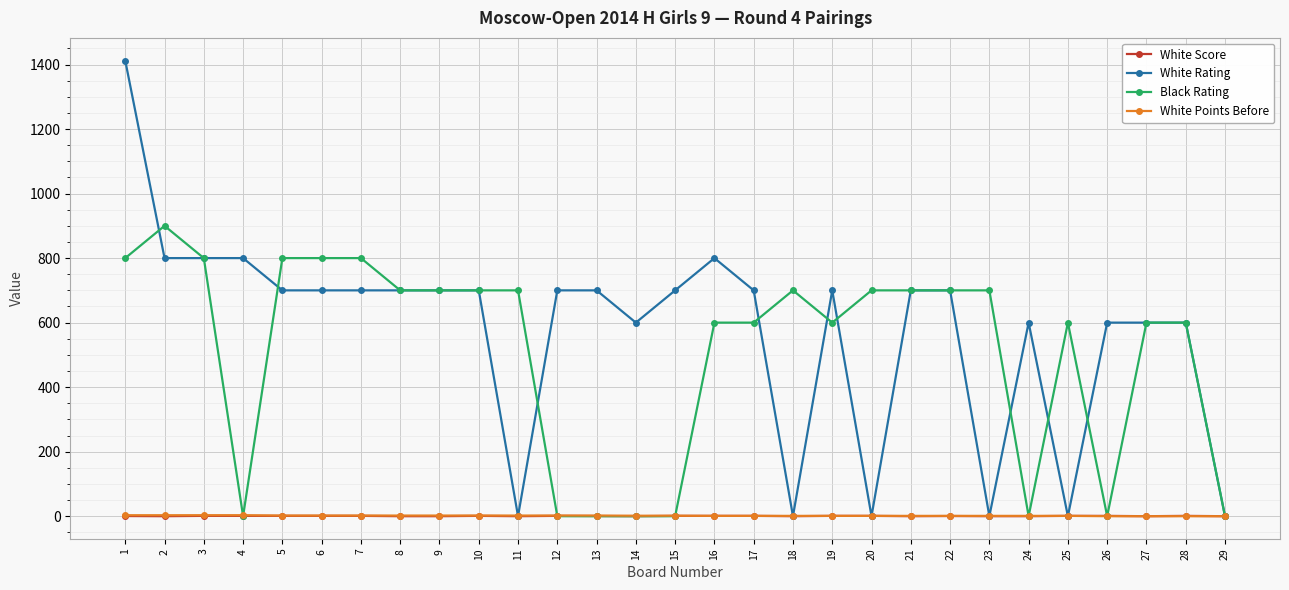

At how many categories does at least one series exceed 1257?

1